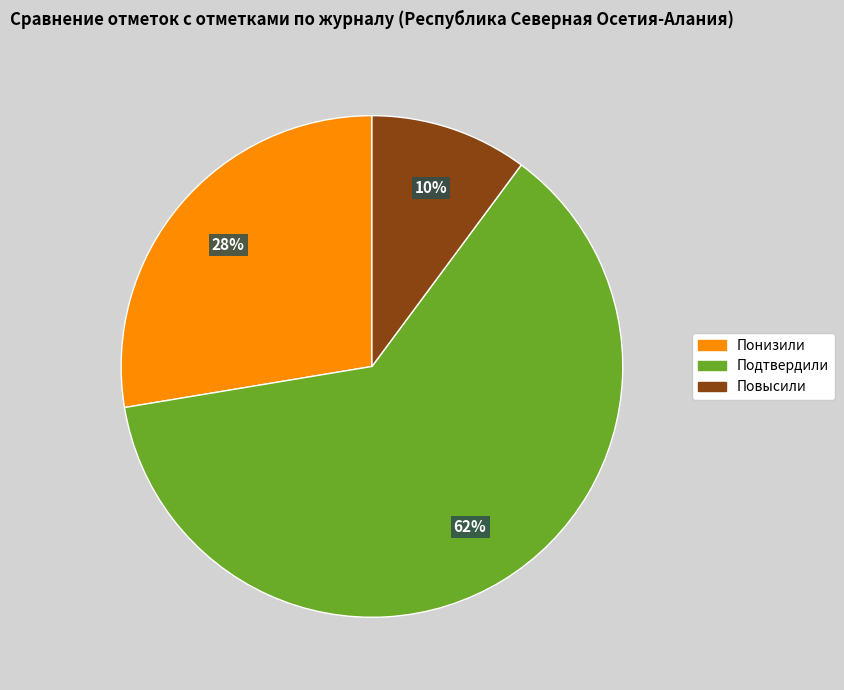

Which slice is the largest?

Подтвердили